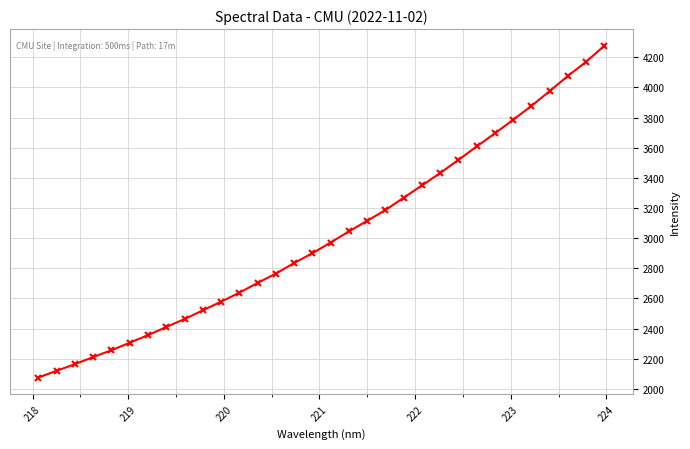

What is the difference between the maximum and minimum values?

2202.7